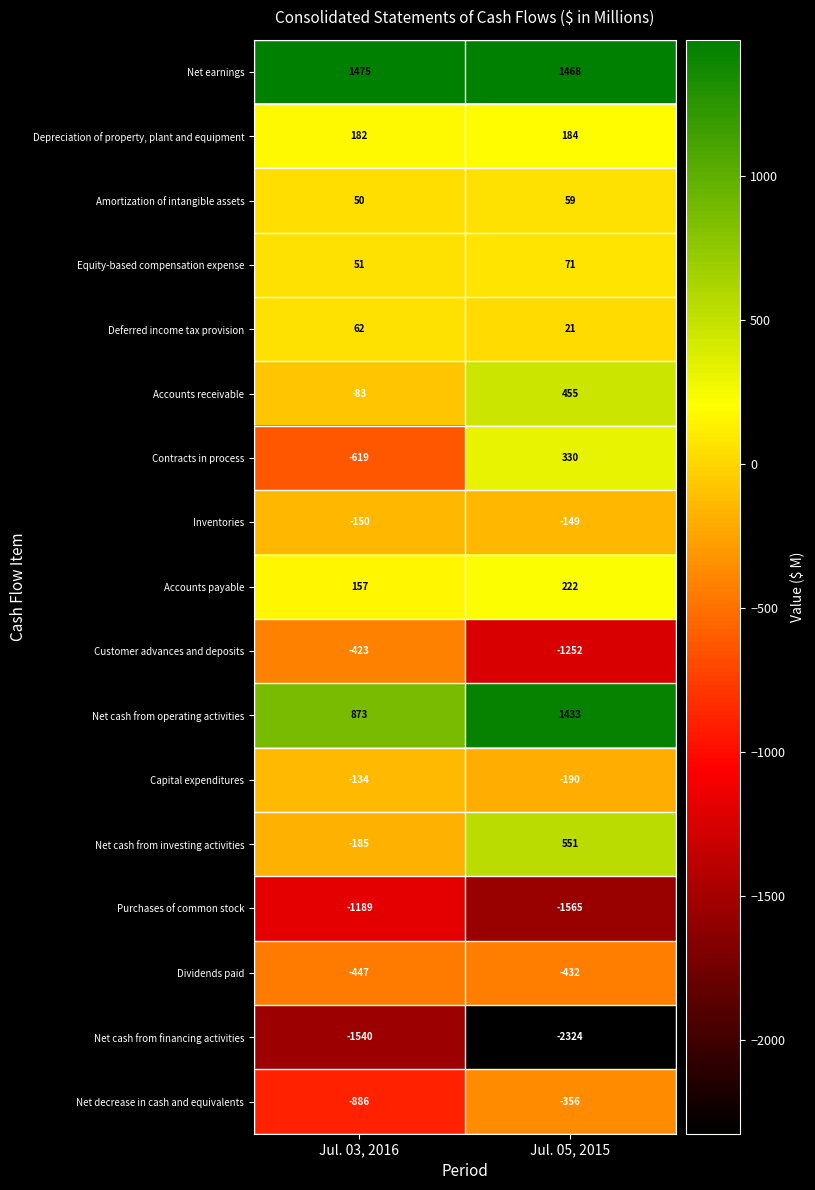

The Net cash from operating activities series shows 873 at Jul. 03, 2016. True or false?

True